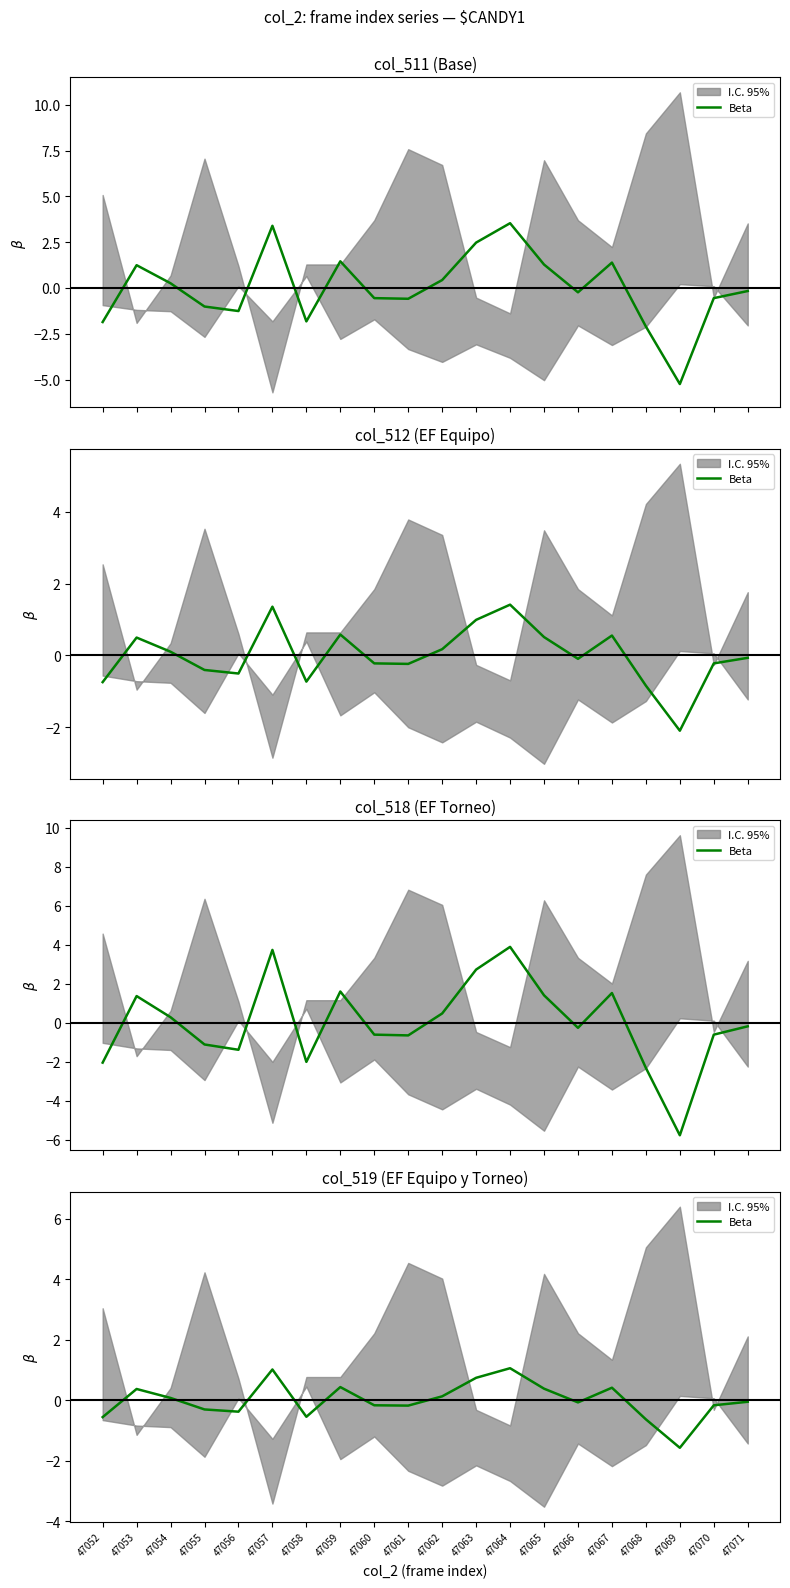

The chart shows a value of -0.1 at 47071. True or false?

False